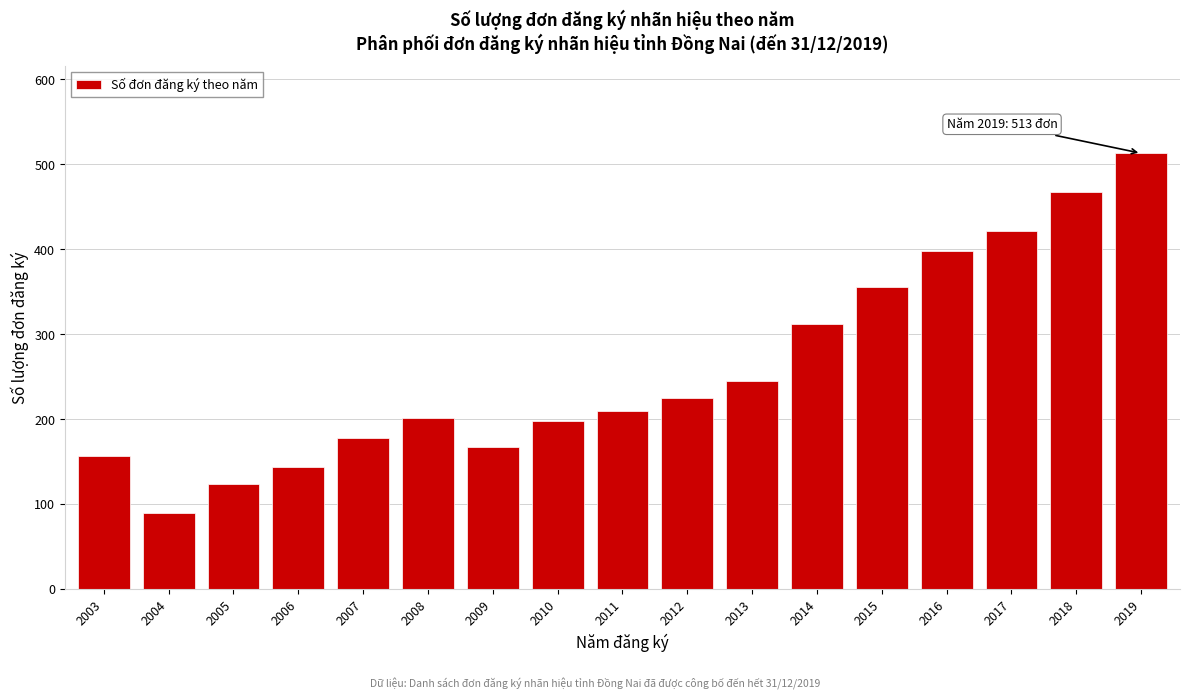

Reading left to right, extract all data points from this chart.

157	89	124	143	178	201	167	198	210	225	245	312	356	398	421	467	513